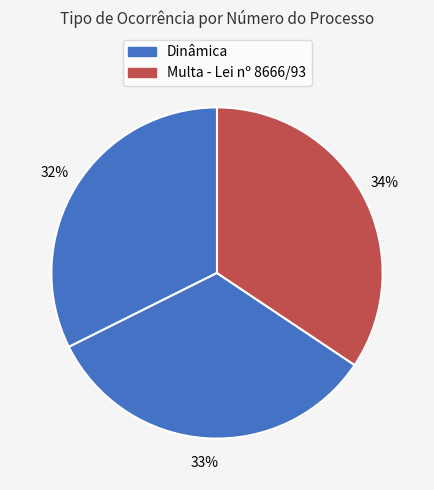

Count the number of slices in the pie.

3